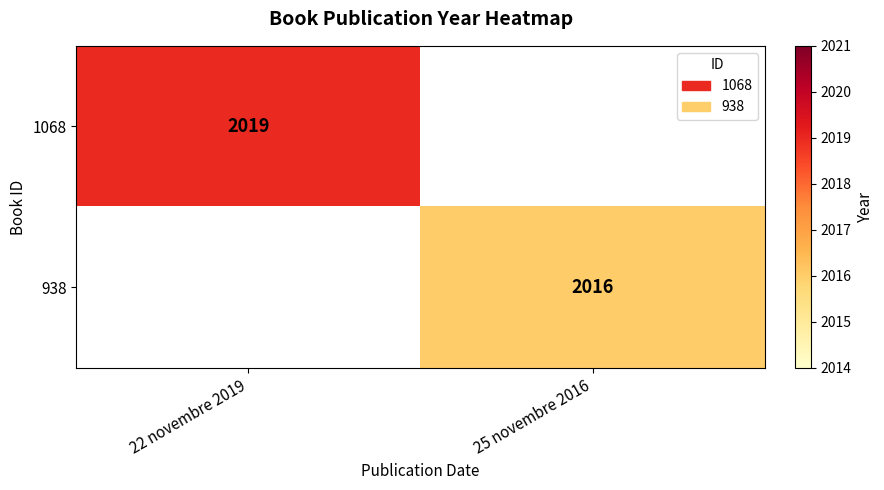

Is the value of 938 at 25 novembre 2016 greater than the value of 1068 at 22 novembre 2019?

No